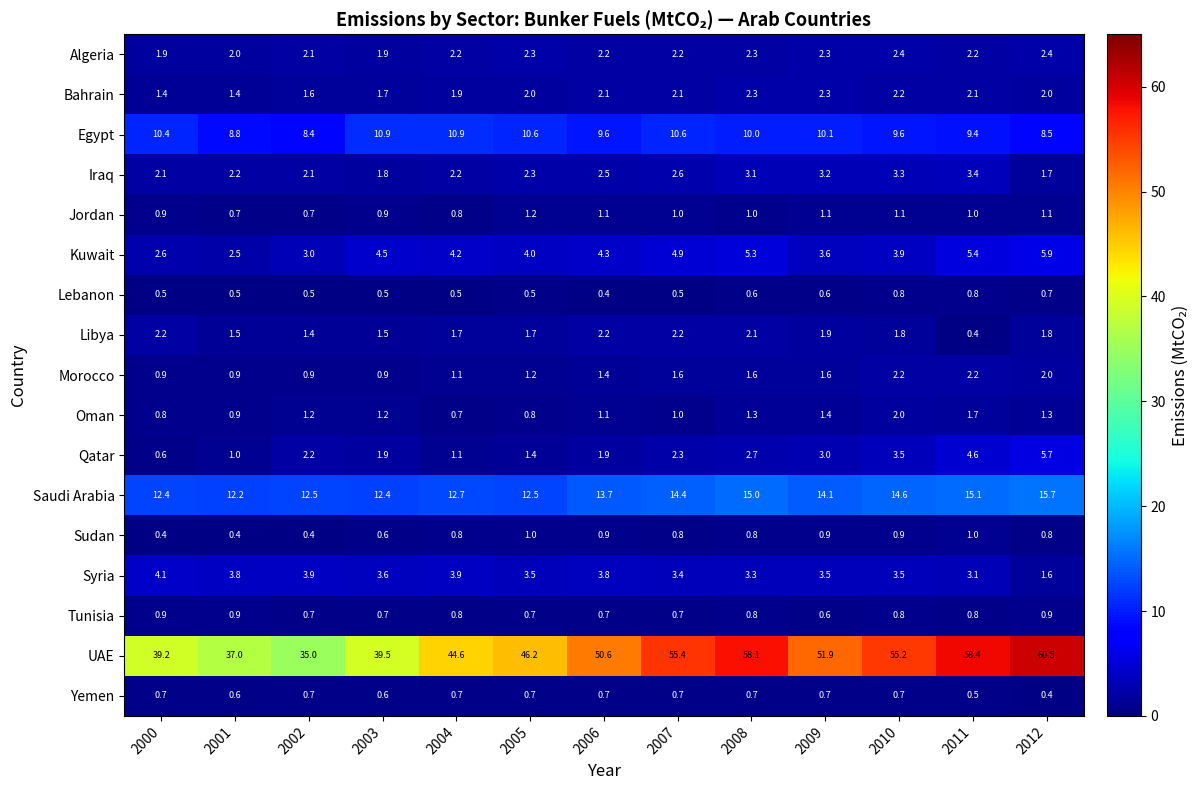

At which label is Syria closest to 2?

2012